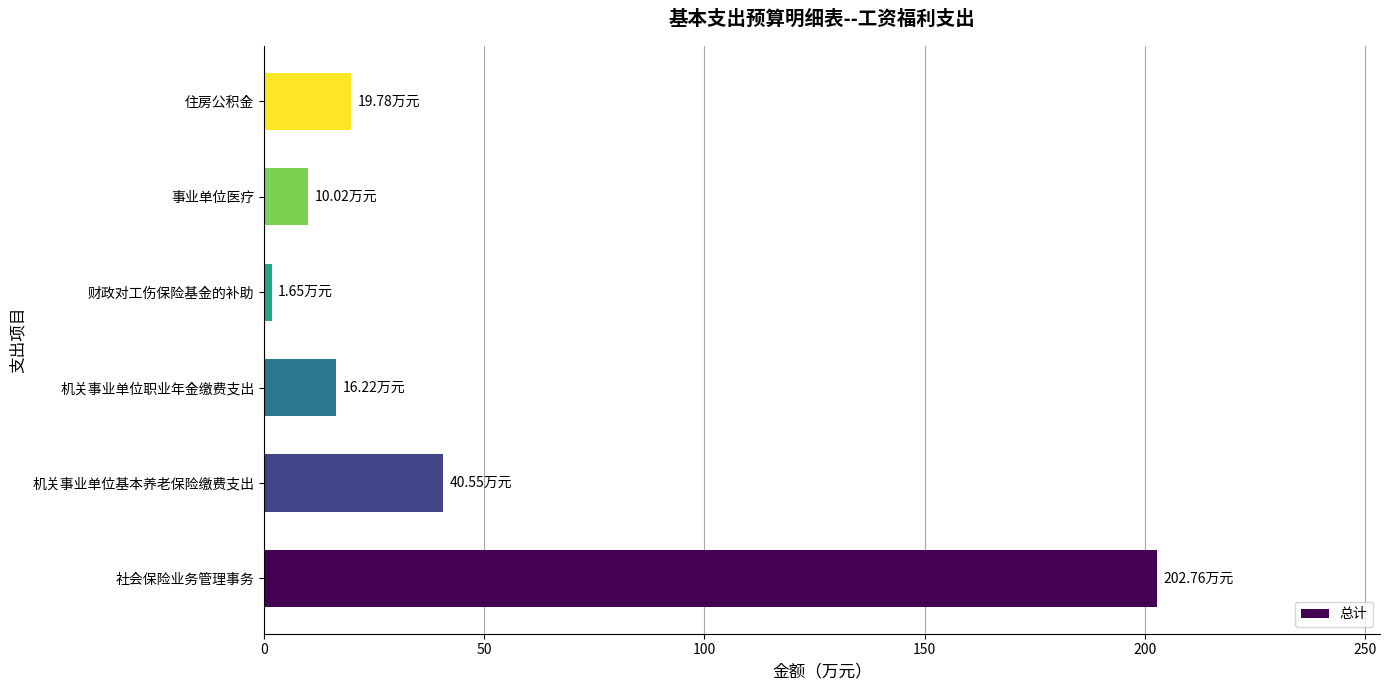

List the labels in order of value, largest first.

社会保险业务管理事务, 机关事业单位基本养老保险缴费支出, 住房公积金, 机关事业单位职业年金缴费支出, 事业单位医疗, 财政对工伤保险基金的补助